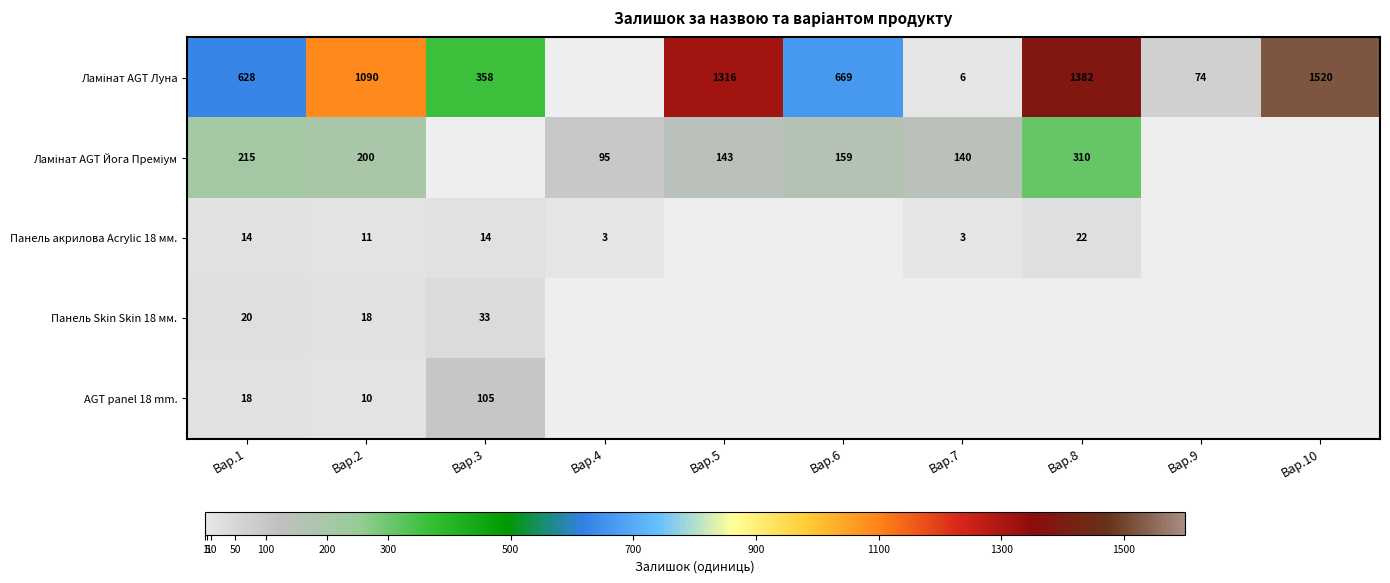

What is the spread (max minus min) of values at Вар.1?

614